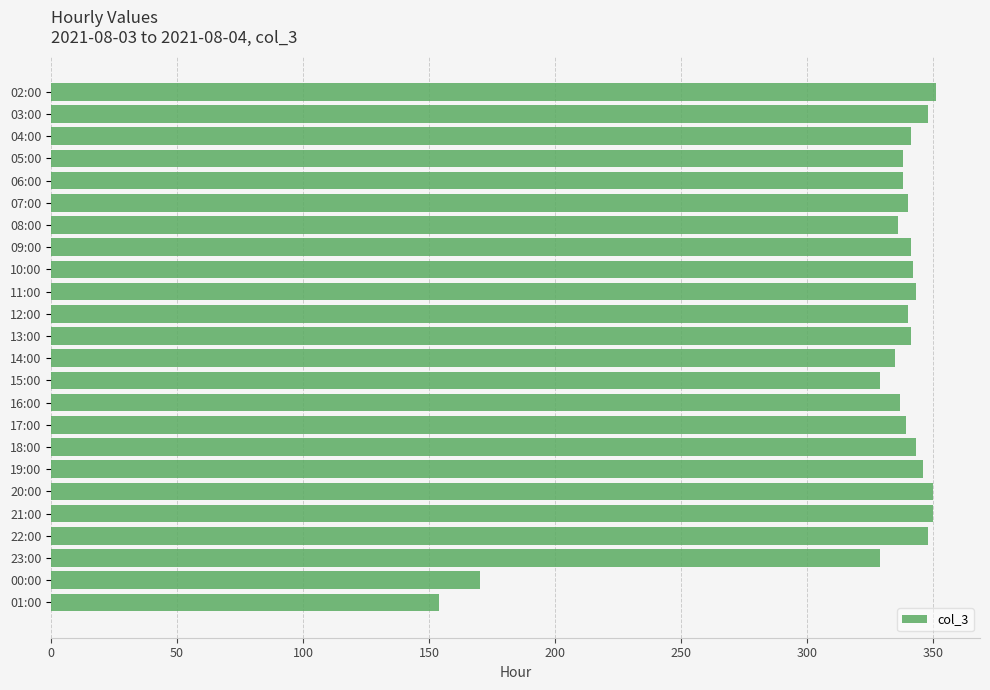

What is the value of the 8th bar from the top?

341